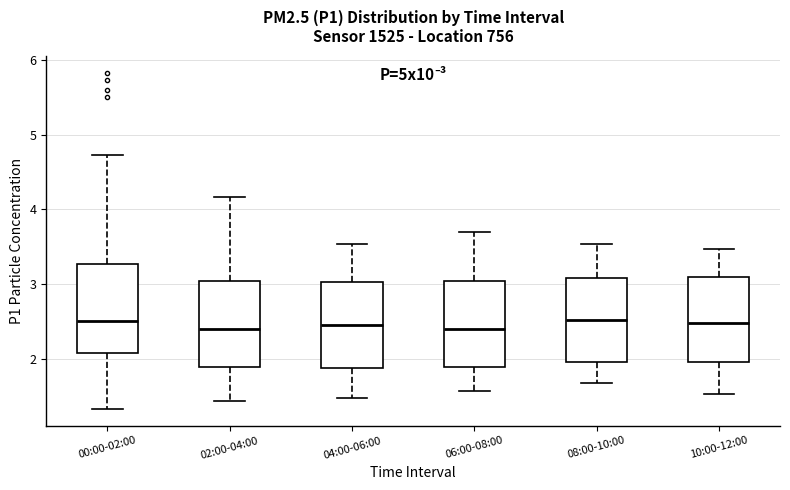

Where does the median line of the box for 10:00-12:00 sit on the y-axis? The values are not printed on the chart, so give them approximately, as read against the axis.

2.5